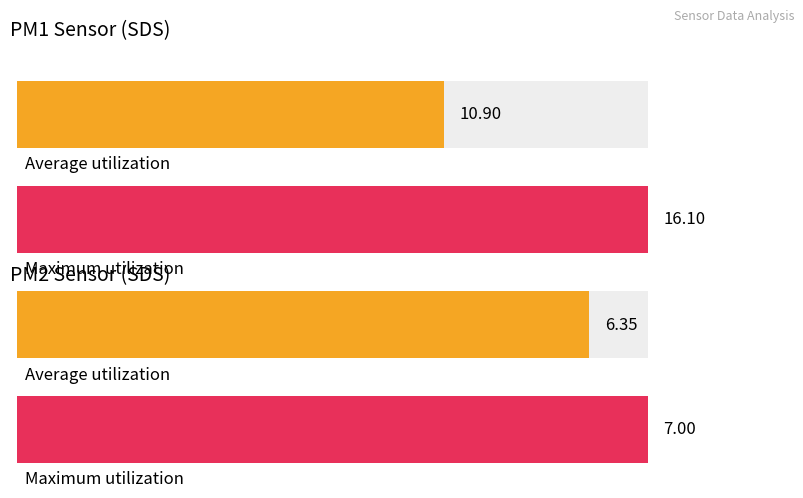

The Average utilization series shows 17.0 at 00:58. True or false?

False